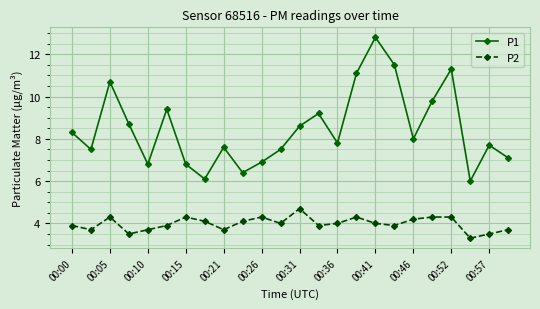

True or false: P1 has more than 1 points higher than both neighbors.

True